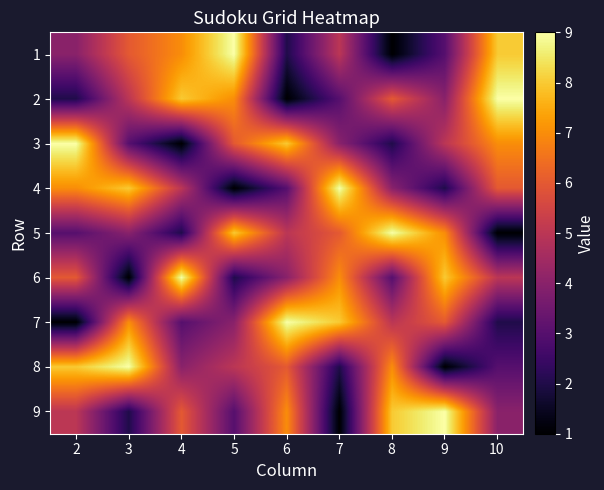

List the series in order of their peak value, highest first.

1, 2, 3, 4, 5, 6, 7, 8, 9